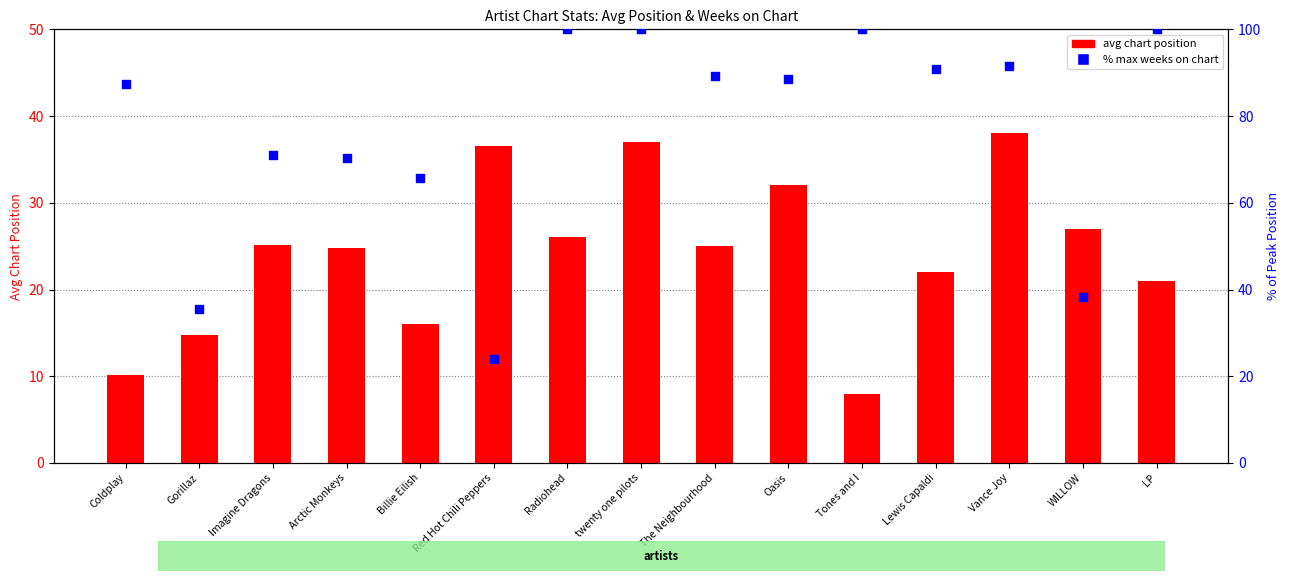

At how many categories does at least one series exceed 31?

15